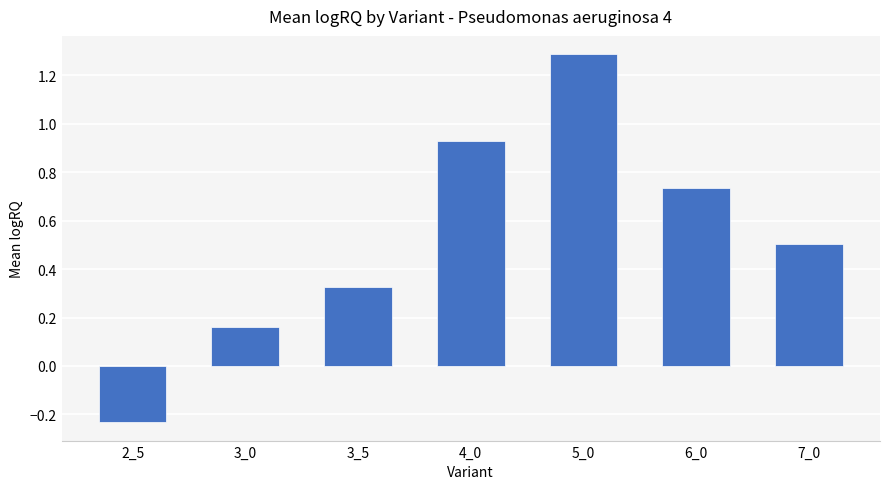

What is the greatest value displayed?

1.3